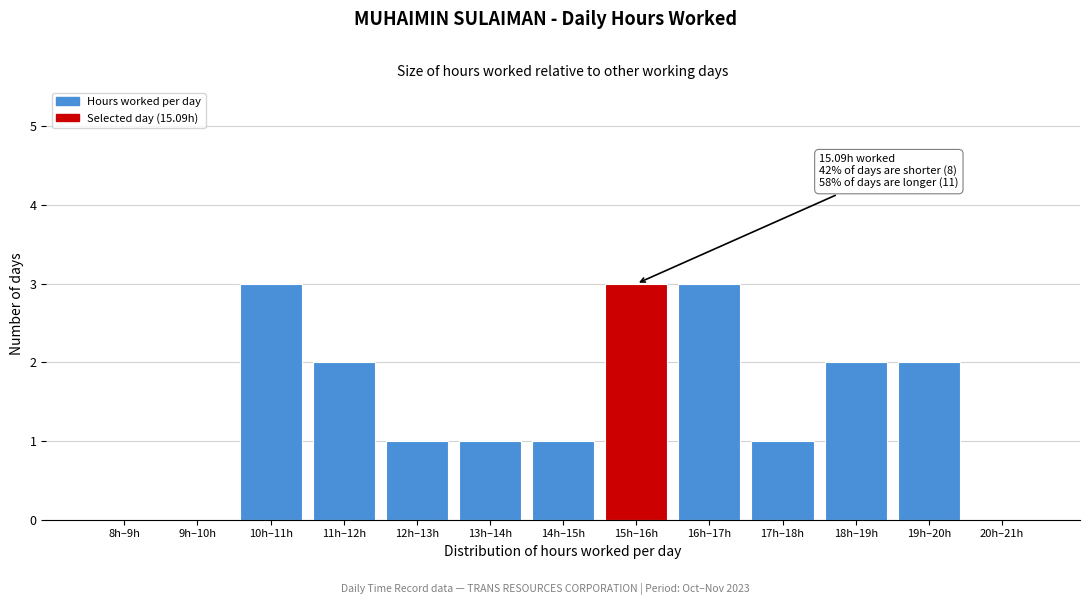

Reading left to right, transcribe all the data shown in this chart.

8h–9h=0	9h–10h=0	10h–11h=3	11h–12h=2	12h–13h=1	13h–14h=1	14h–15h=1	15h–16h=3	16h–17h=3	17h–18h=1	18h–19h=2	19h–20h=2	20h–21h=0